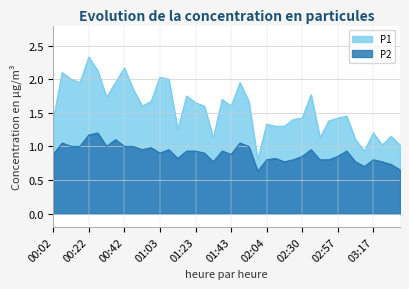

In P2, how many points are higher than both neighbors (excluding endpoints)?

11